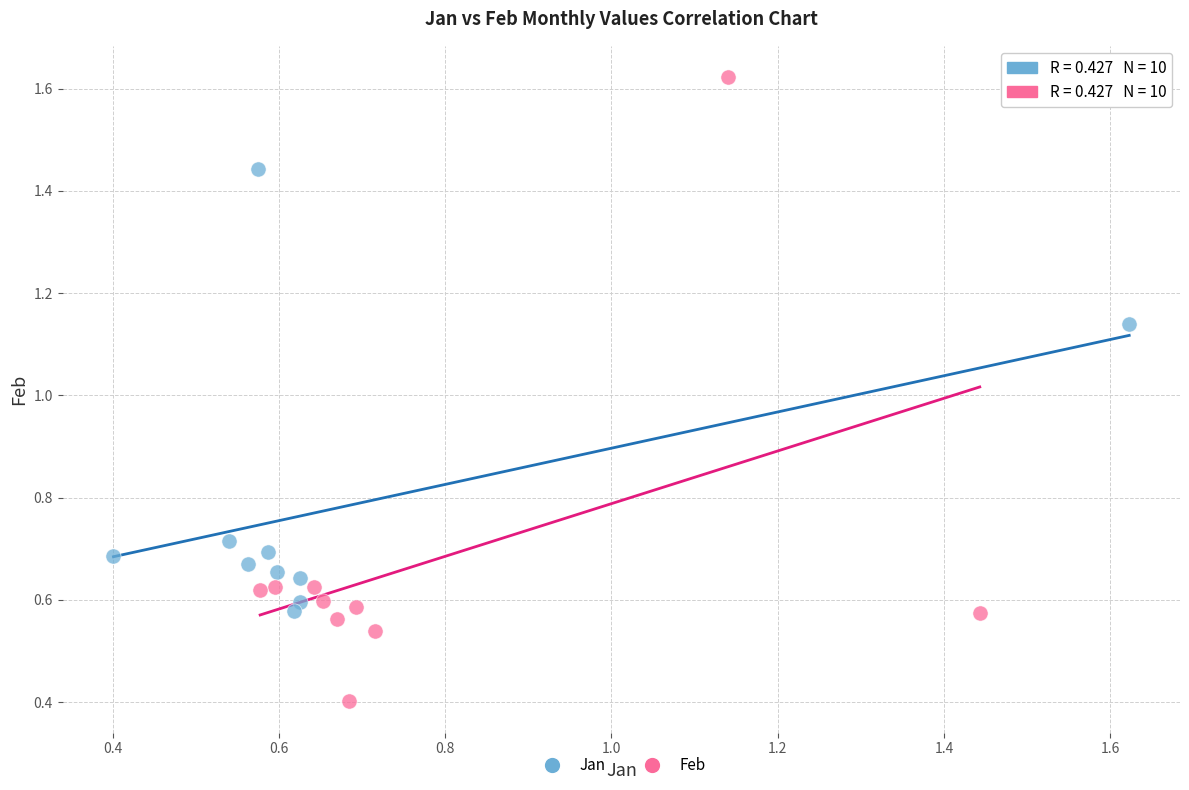

Which series contains the lowest Y value?

Feb